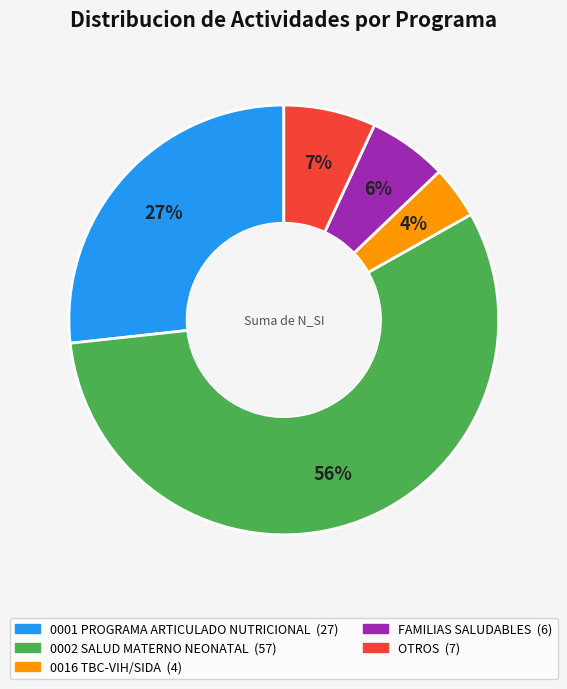

Between FAMILIAS SALUDABLES and 0001 PROGRAMA ARTICULADO NUTRICIONAL, which is larger?

0001 PROGRAMA ARTICULADO NUTRICIONAL